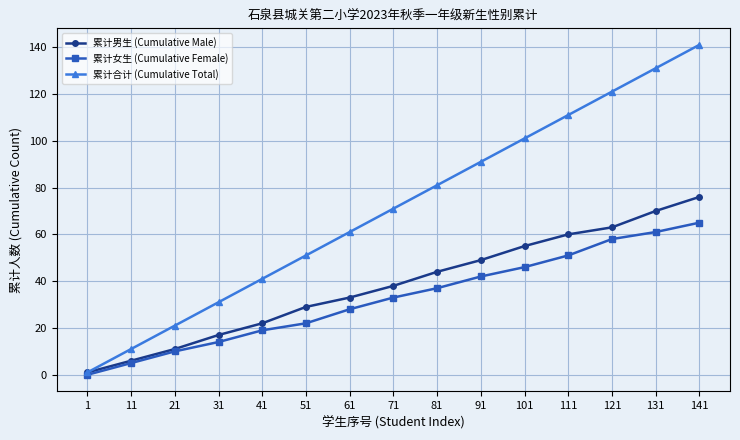

The 累计女生 (Cumulative Female) series shows 50 at 81. True or false?

False